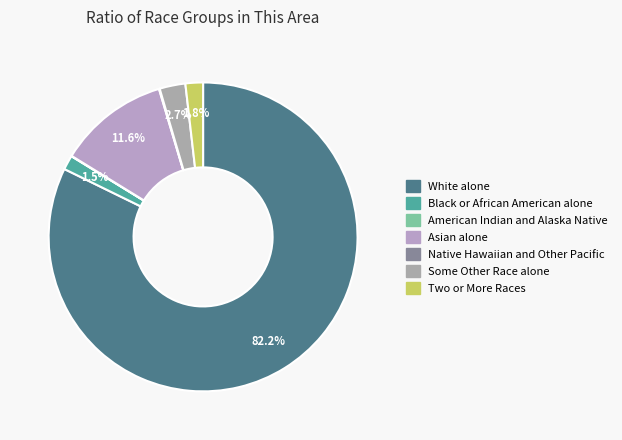

To the nearest percent, what portion does White alone represent?

82%